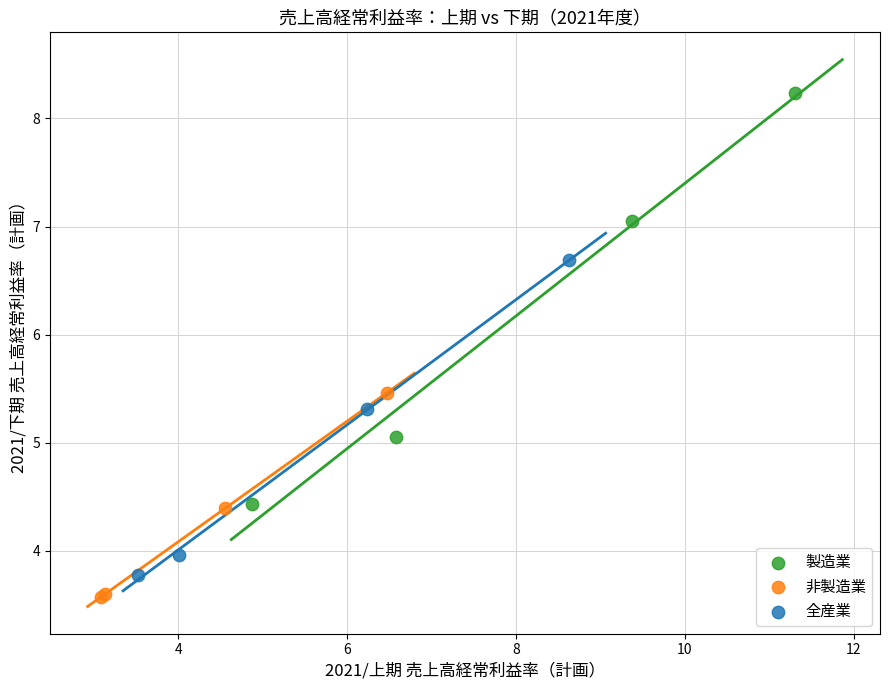

Which series has the widest spread of Y values?

製造業